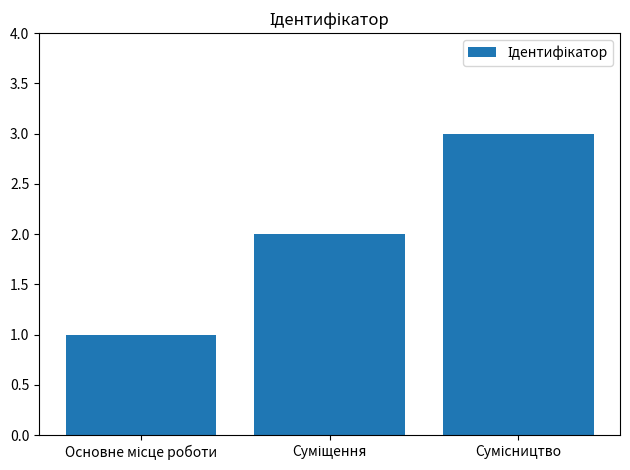

What is the greatest value displayed?

3